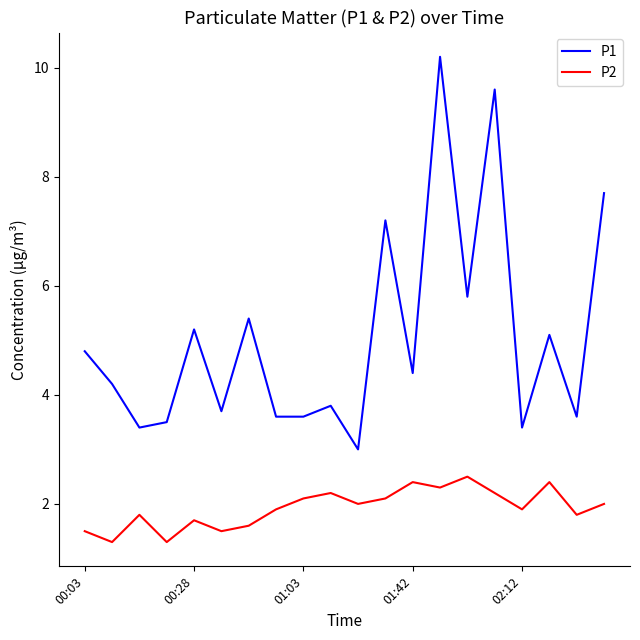

At how many categories does at least one series exceed 4?

11